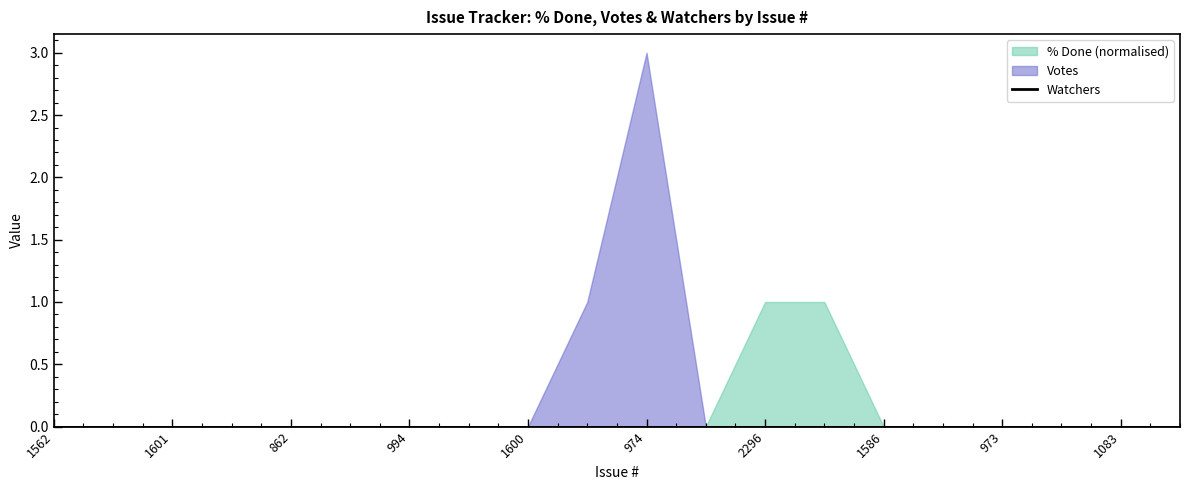

Does the chart display data point markers on the line(s)?

No